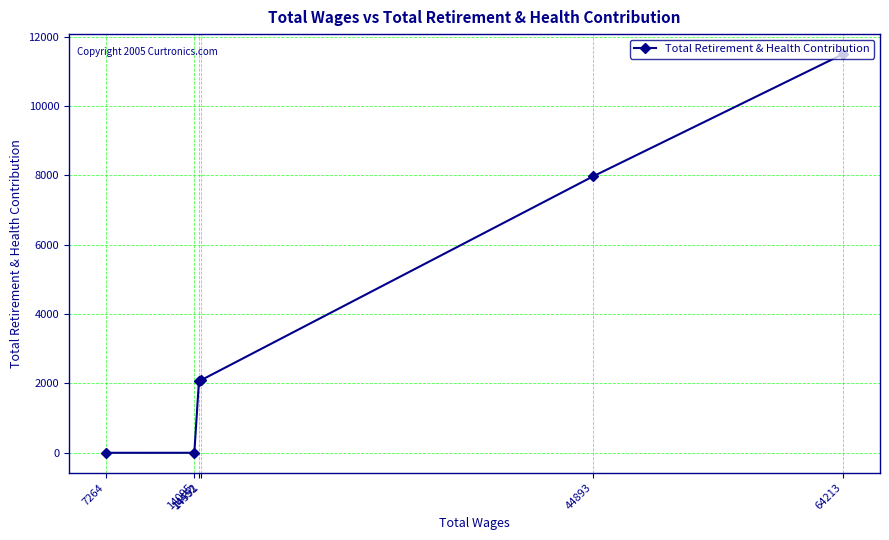

What is the maximum value shown in the chart?

11502